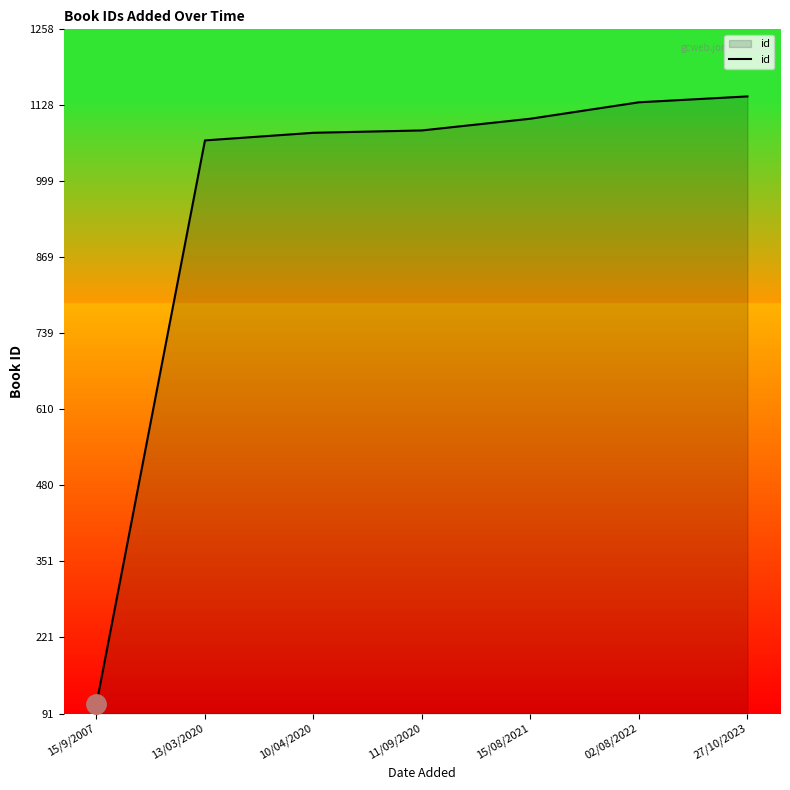

What is the sum of all values?

6729